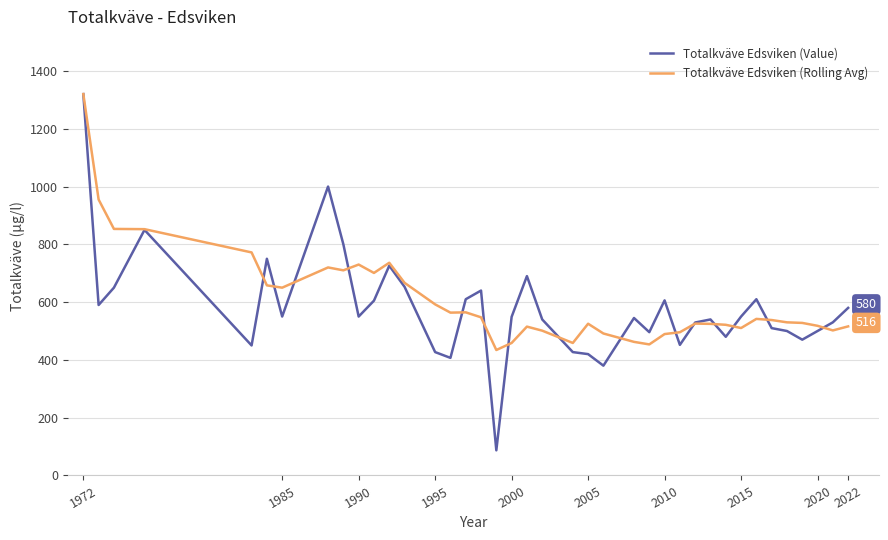

What is the average value of the Totalkväve Edsviken (Value) series?

578.7